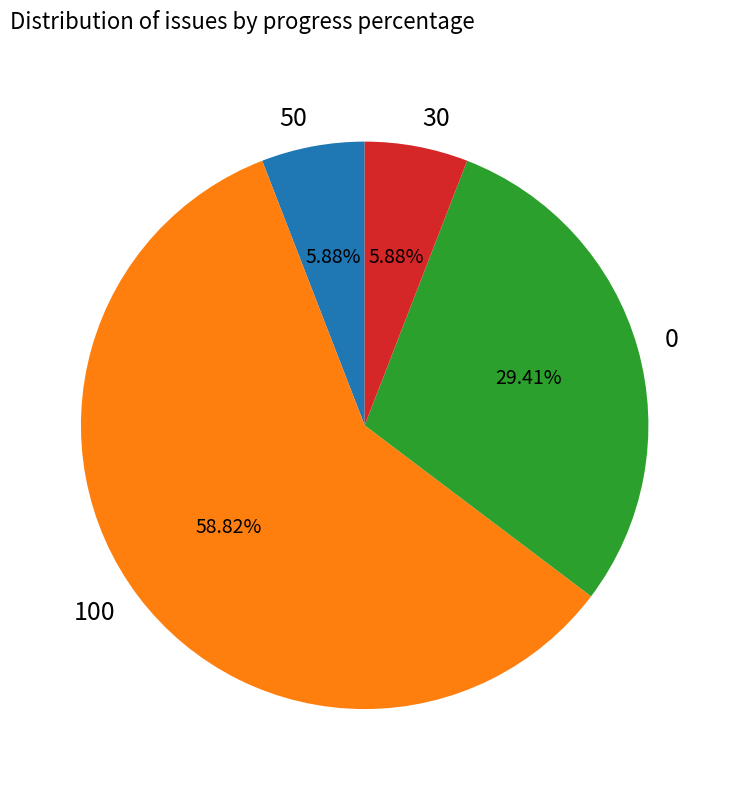

How many slices are in this pie chart?

4